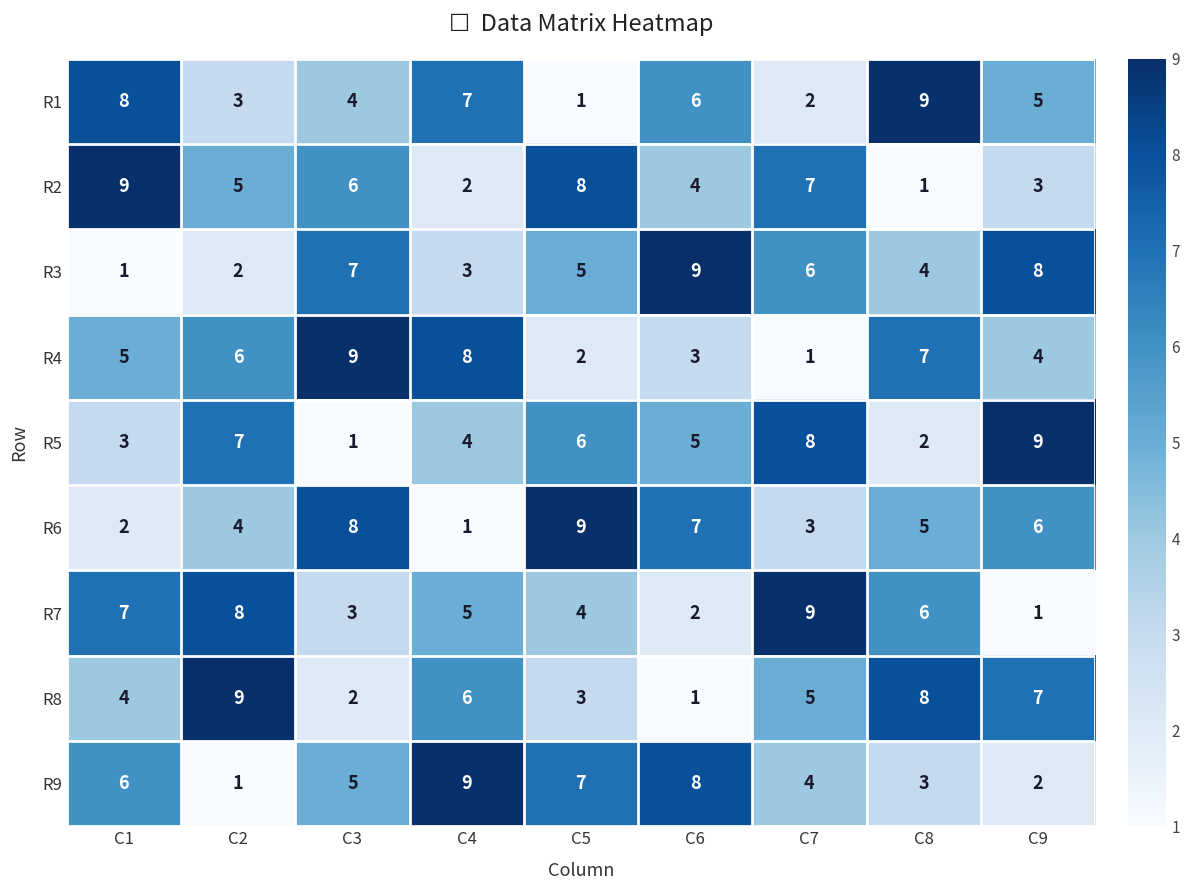

The value of R8 at C3 is 2. True or false?

True